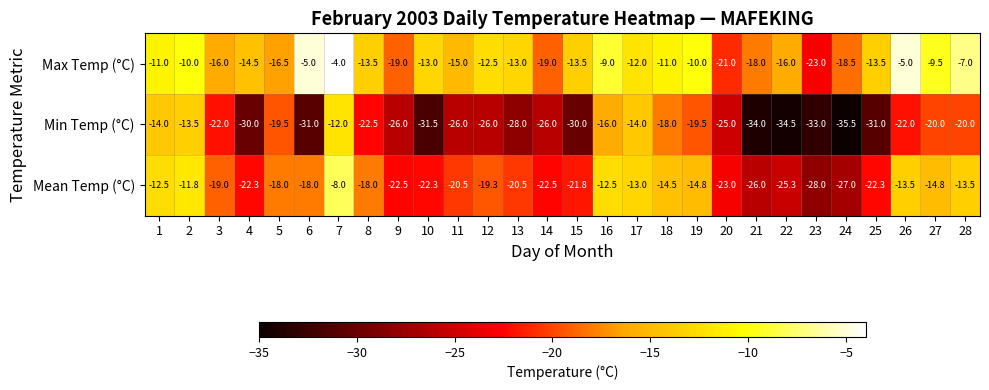

Is it true that Min Temp (°C) equals -26.0 at 14?

True